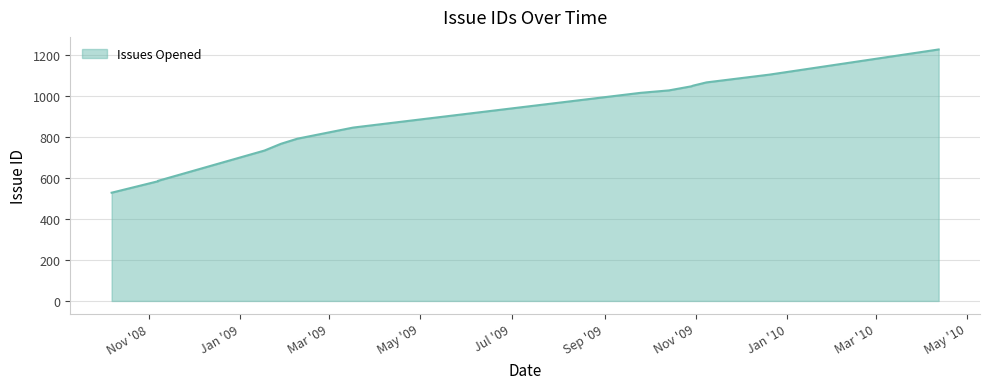

What is the value of the 8th point from the left?

848